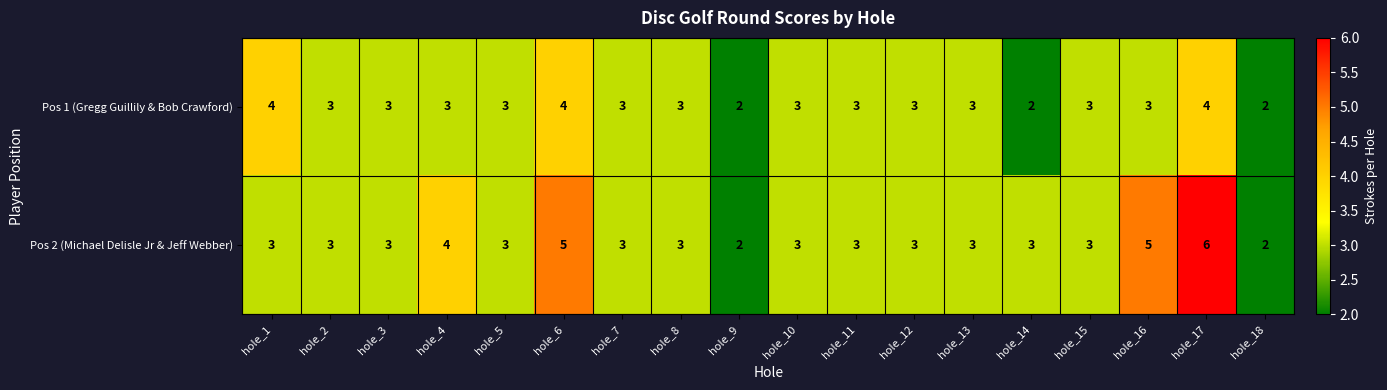

What is the difference between the maximum and minimum values in the Pos 2 (Michael Delisle Jr & Jeff Webber) series?

4